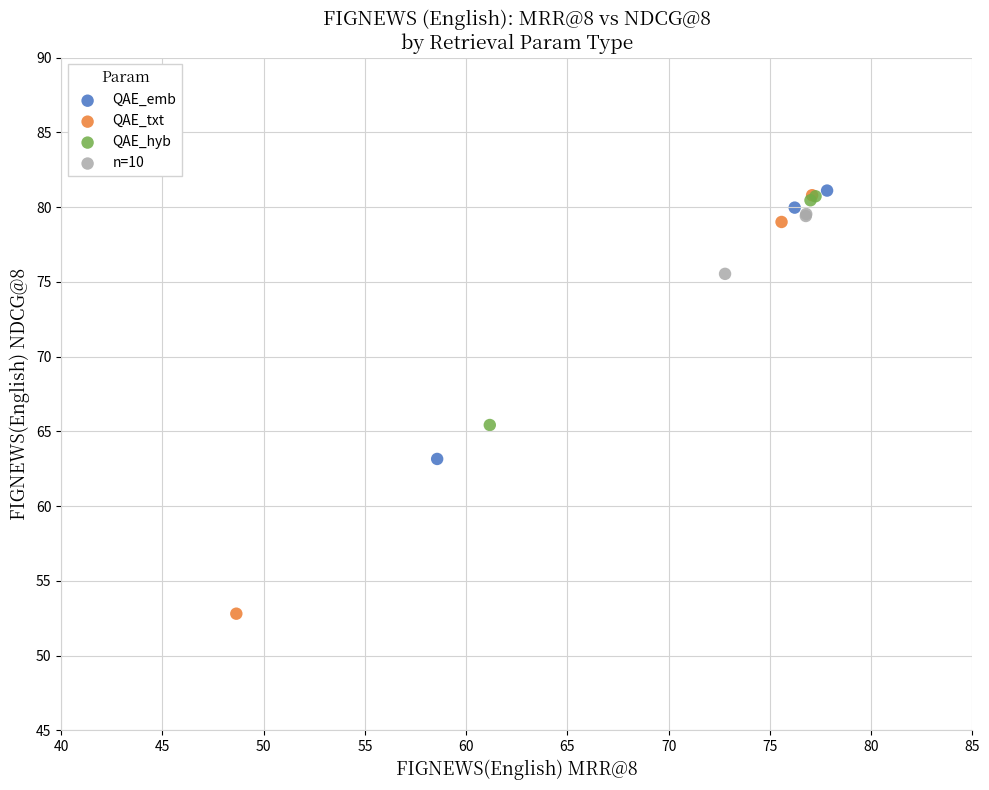

Which series reaches the minimum Y coordinate?

QAE_txt